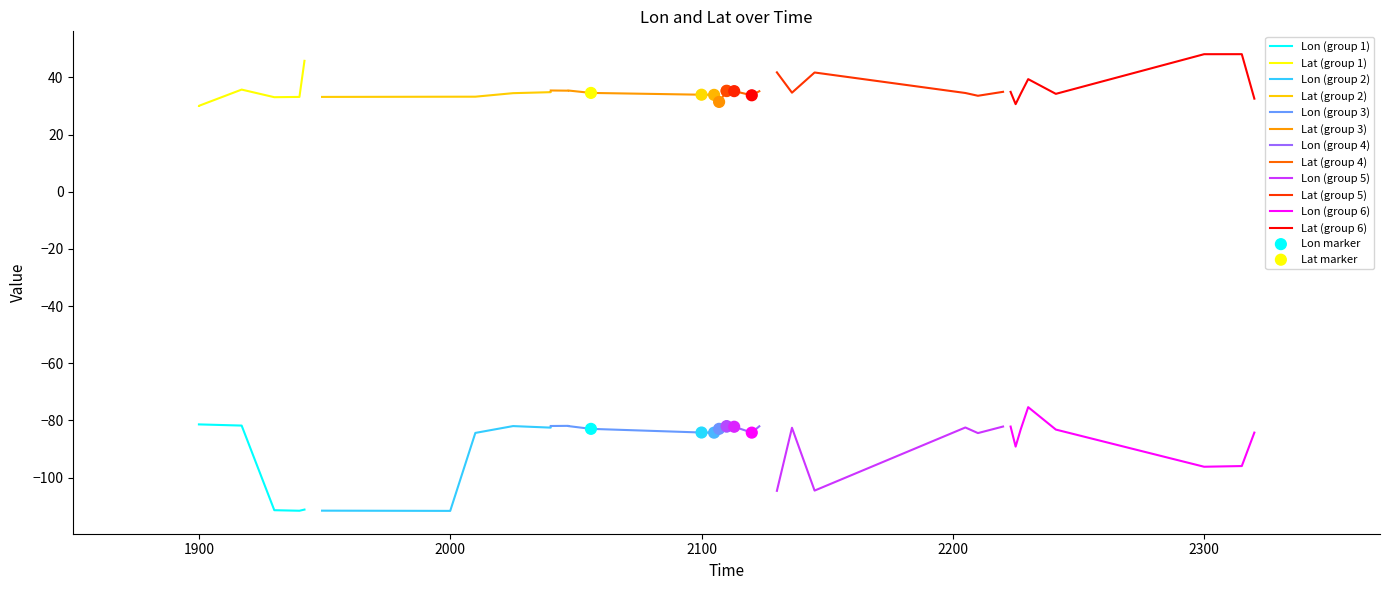

Which series contains the lowest Y value?

Lon